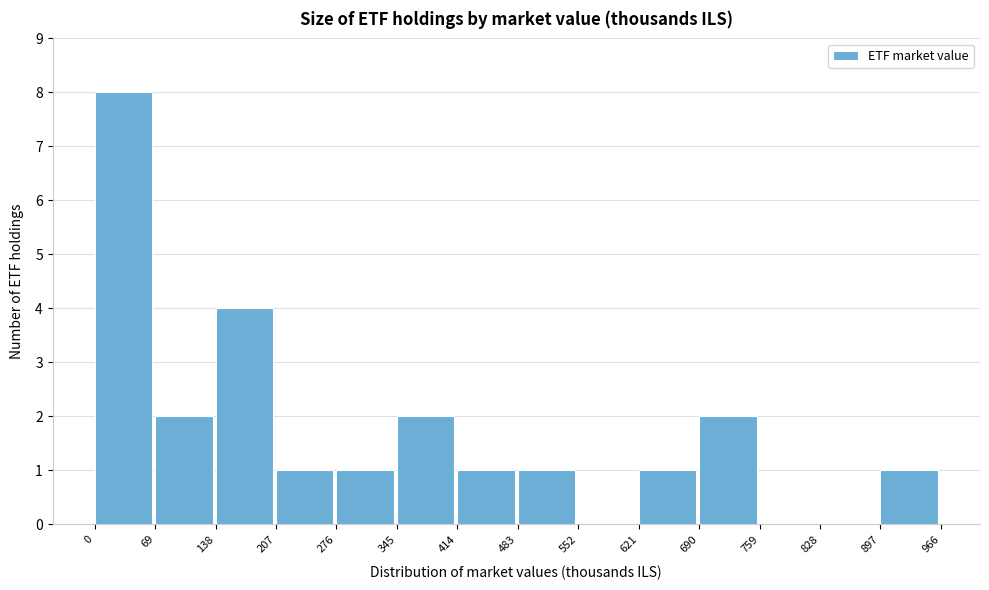

How tall is the bar that spans 414 to 483 on the x-axis? The values are not printed on the chart, so give them approximately, as read against the axis.

1